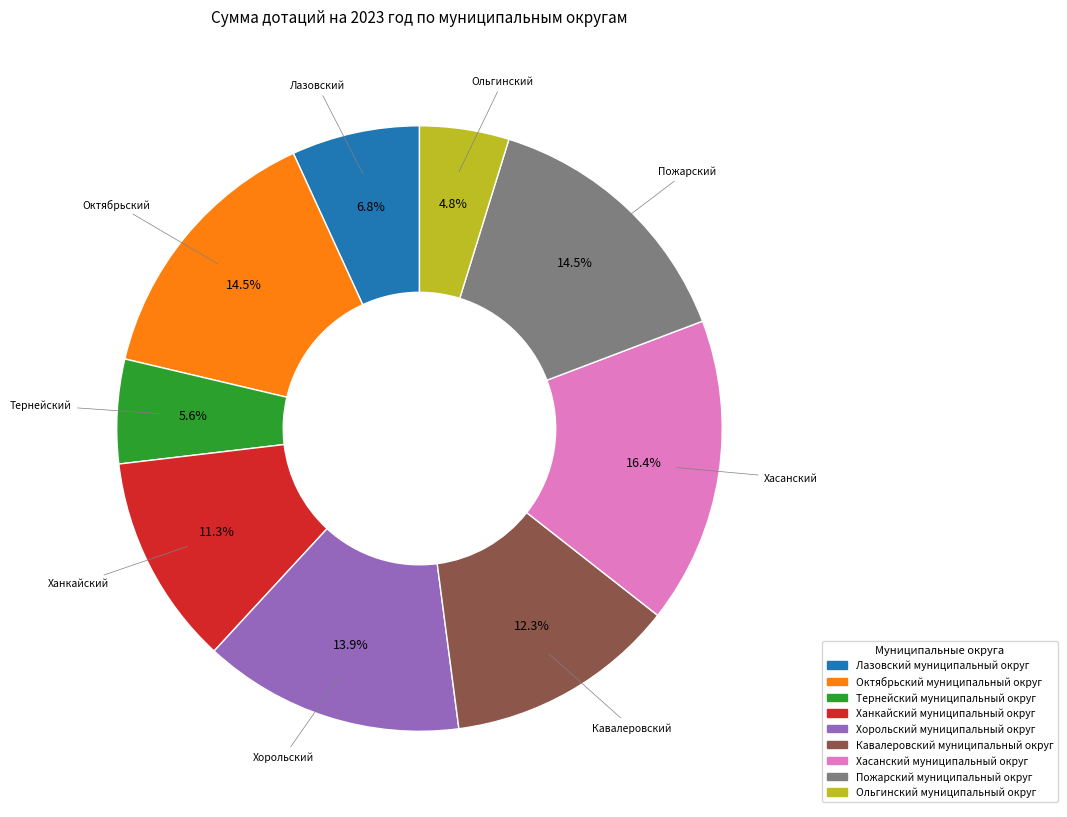

To the nearest percent, what is the difference between the Лазовский муниципальный округ and Ханкайский муниципальный округ slice percentages?

4%